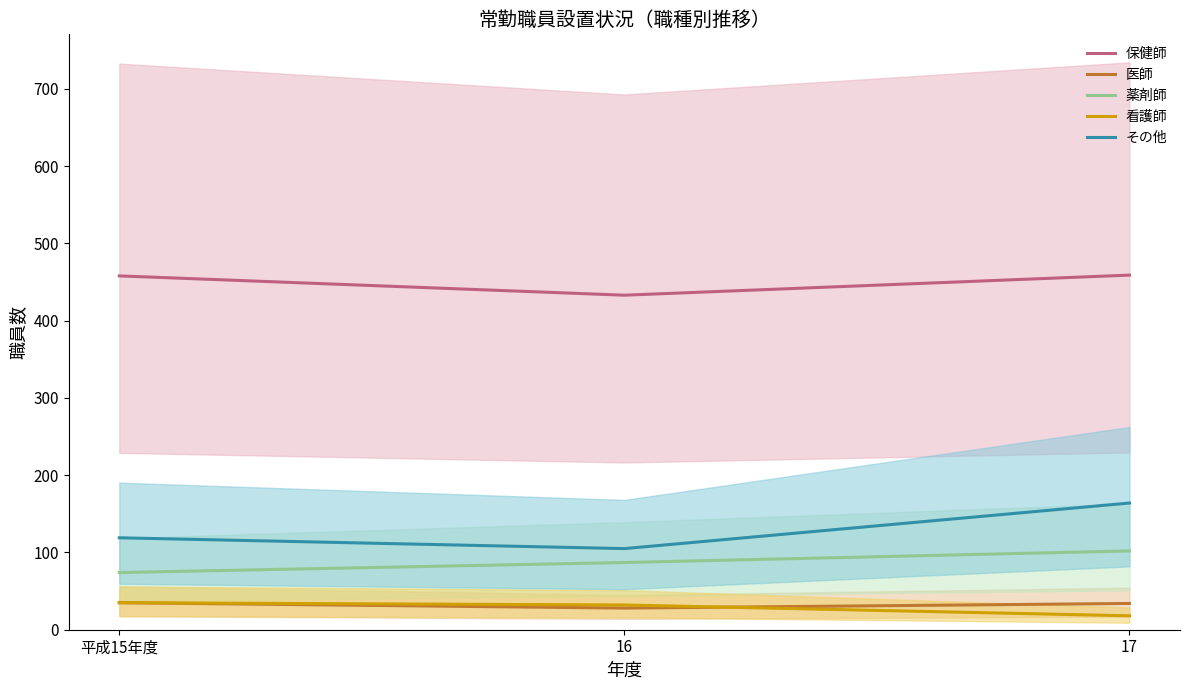

At 平成15年度, list the series in order from largest to smallest.

保健師, その他, 薬剤師, 医師, 看護師